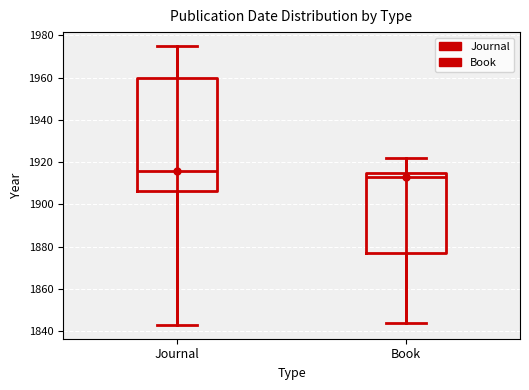

Reading left to right, read every box against the y-axis: the position of its median line, the range the box covers, and the ends of its whiskers. The values are not printed on the chart, so give them approximately, as read against the axis.

Journal: median 1916, box 1906 to 1960, whiskers 1844 to 1976
Book: median 1914, box 1878 to 1916, whiskers 1844 to 1922